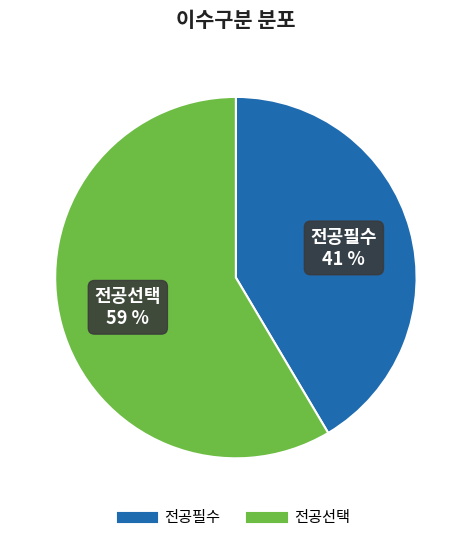

To the nearest percent, what portion does 전공필수 represent?

41%